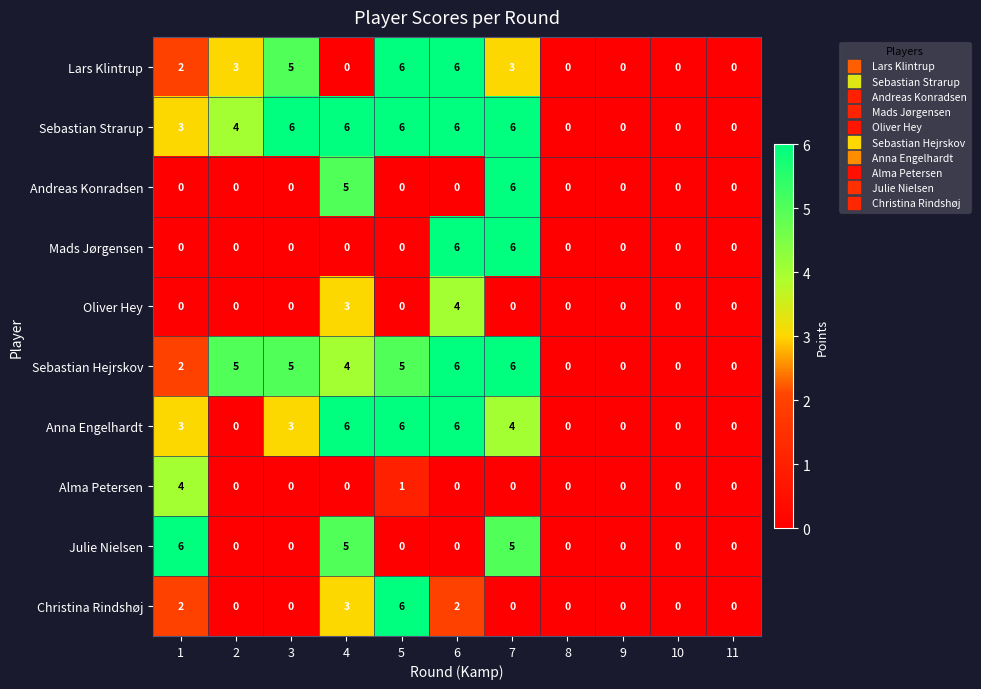

The Alma Petersen series shows 4 at 1. True or false?

True